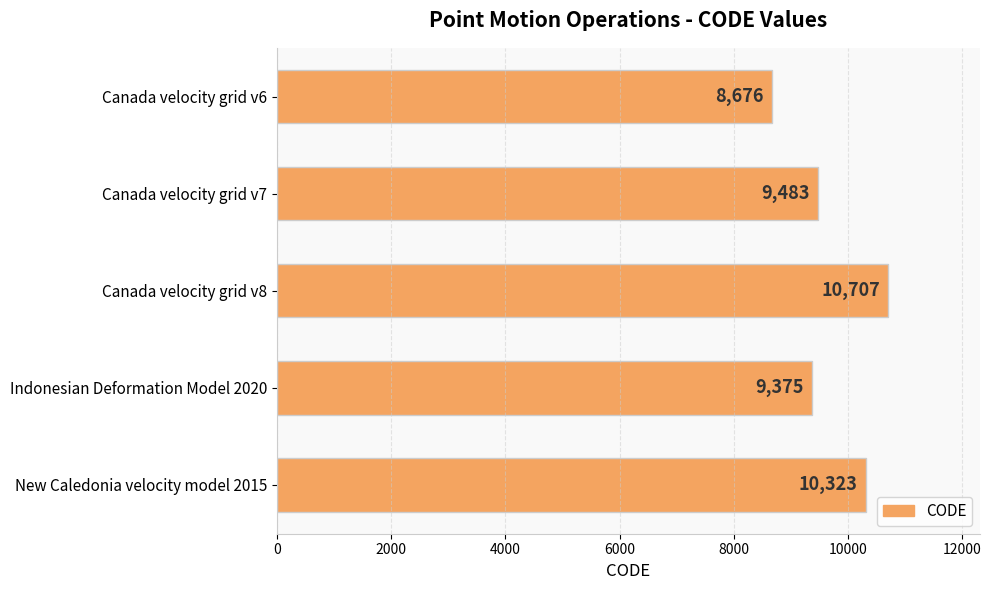

Are the bars horizontal?

Yes